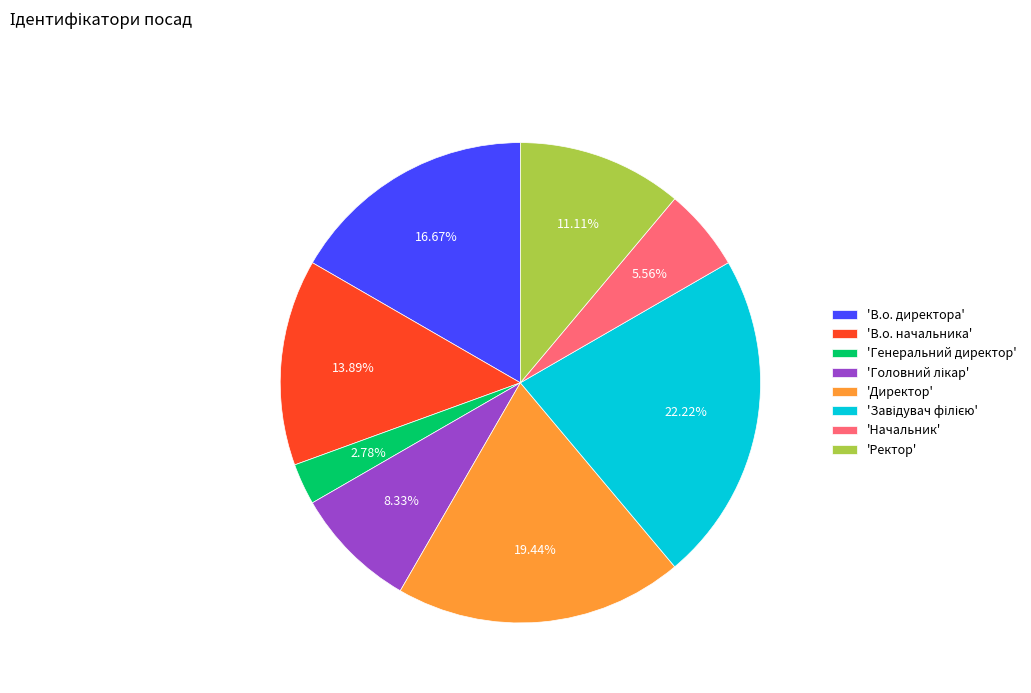

Is there a majority slice in this chart?

No